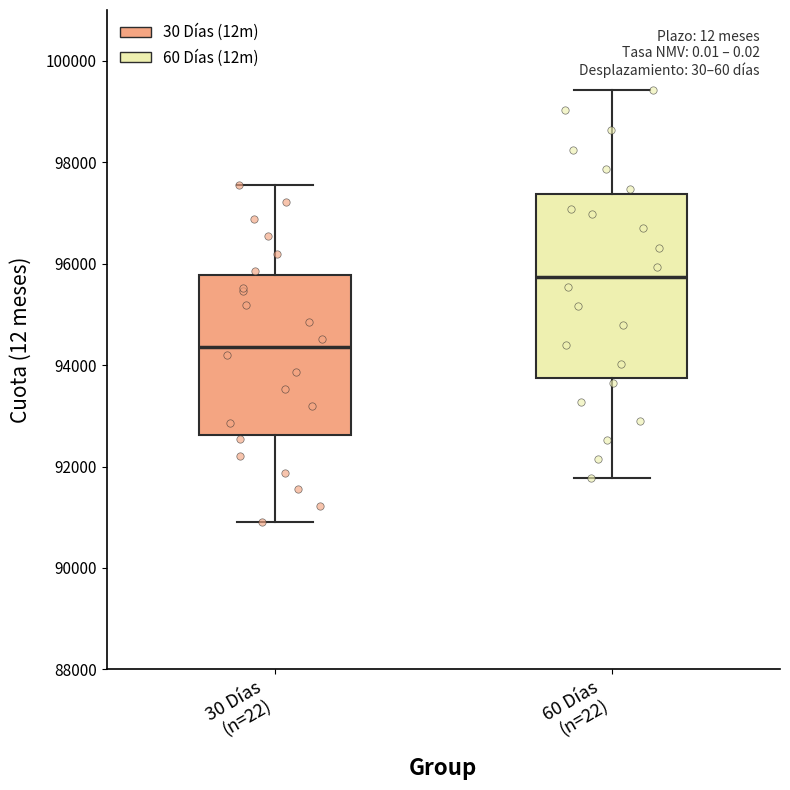

Which box is the tallest, from its lower edge to its upper edge?

60 Días (n=22)